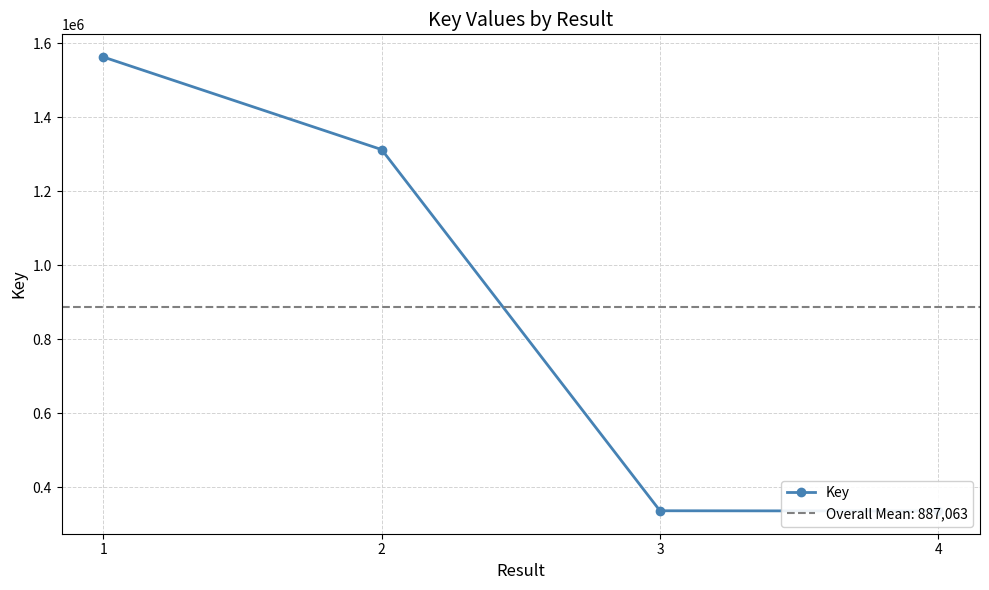

Reading left to right, transcribe all the data shown in this chart.

1563073	1312841	336518	335820